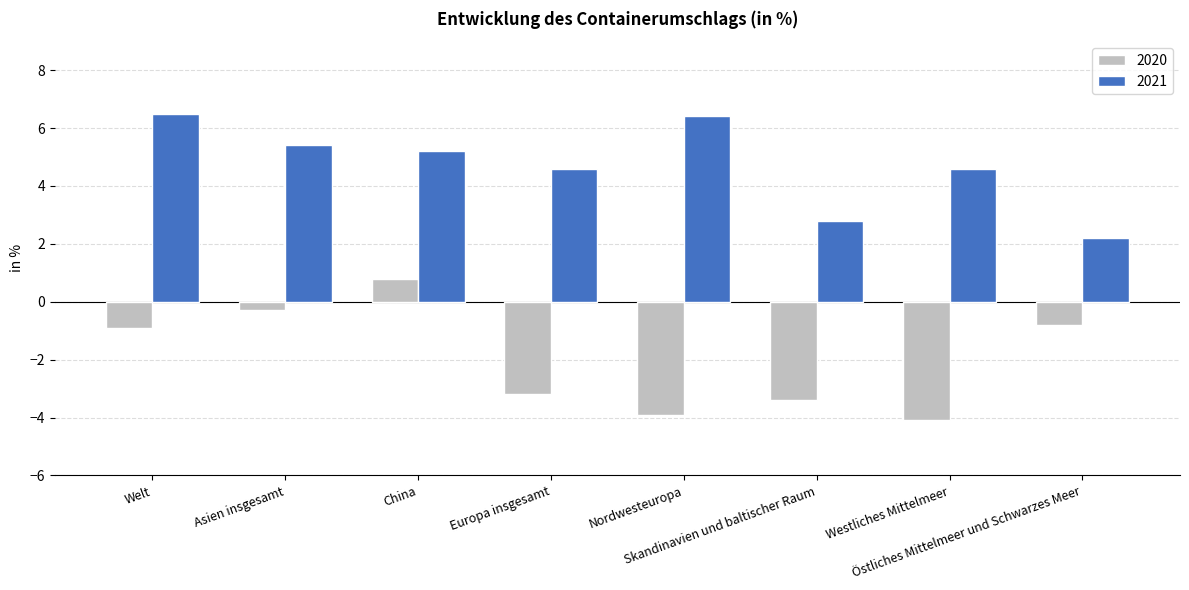

How many values in the 2020 series are below 0?

7